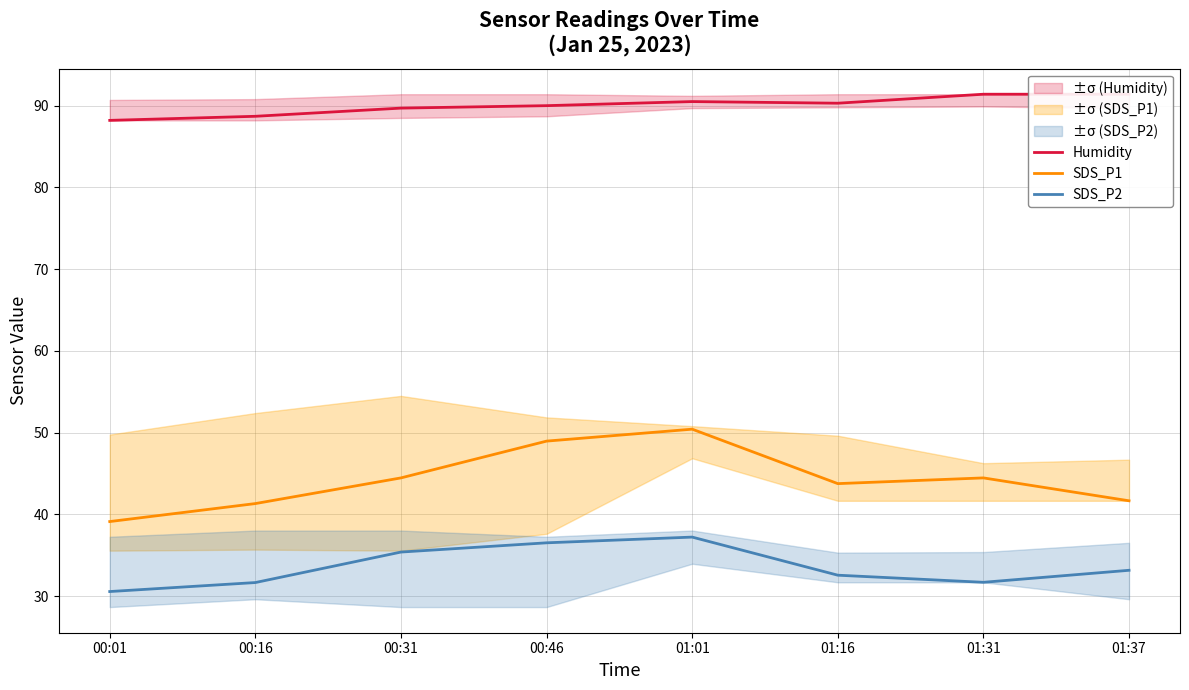

Between 00:31 and 01:16, which is larger?

01:16